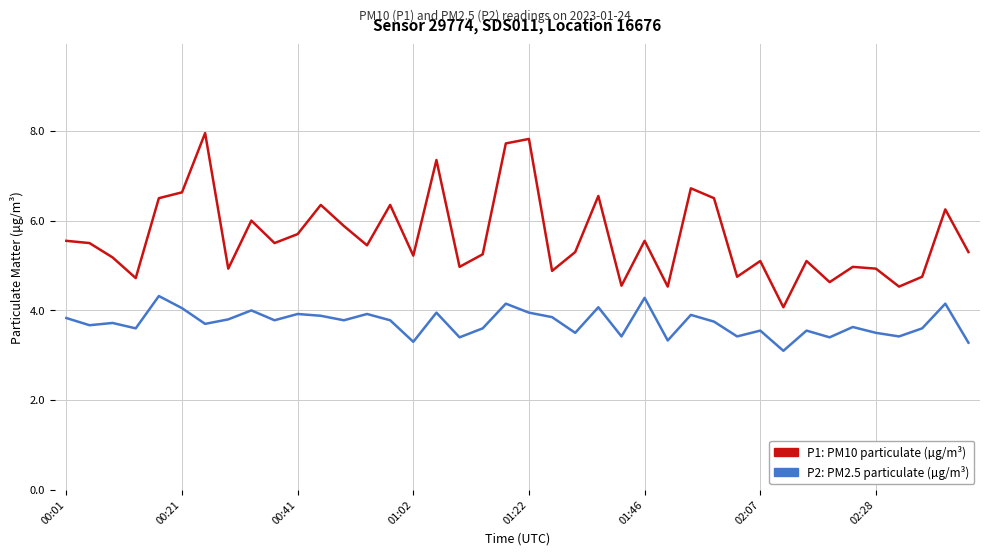

What is the maximum value shown in the chart?

8.0